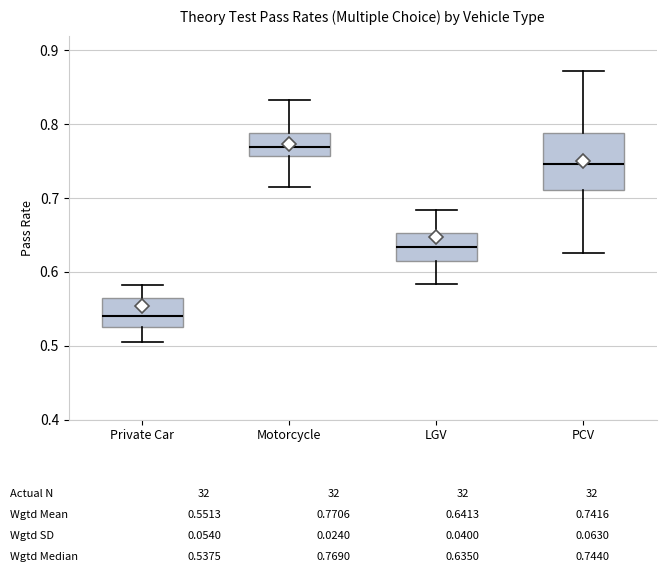

Which box's median line is the lowest?

Private Car